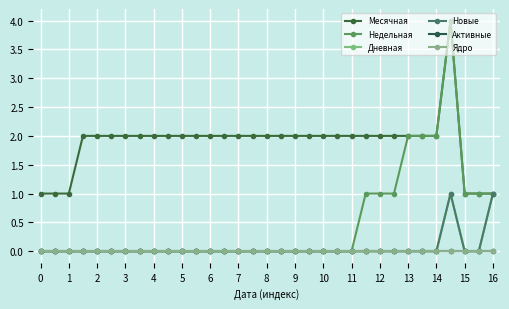

True or false: Дневная and Месячная intersect in this chart.

False